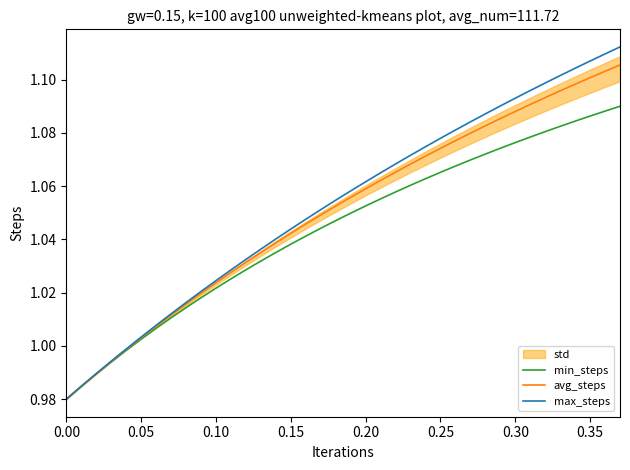

What is the label of the 35th point from the right?

0.15